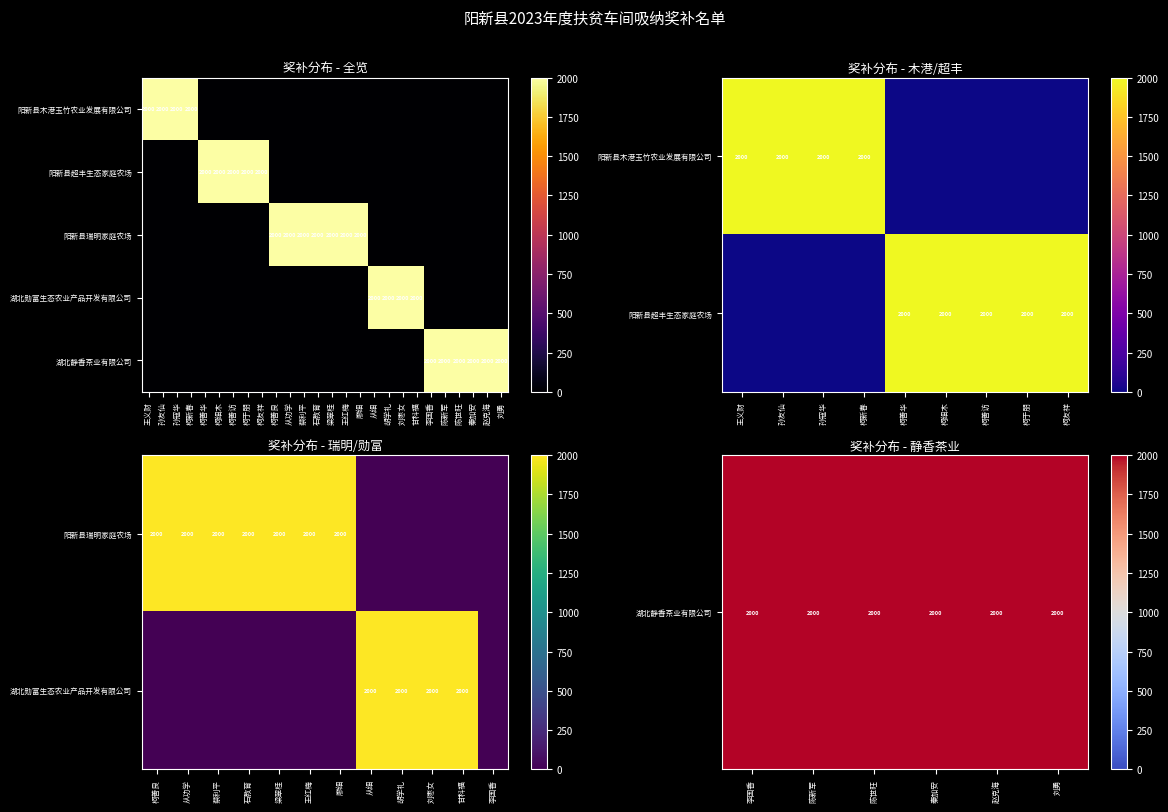

At which category does the chart reach its minimum across all series?

柯善华